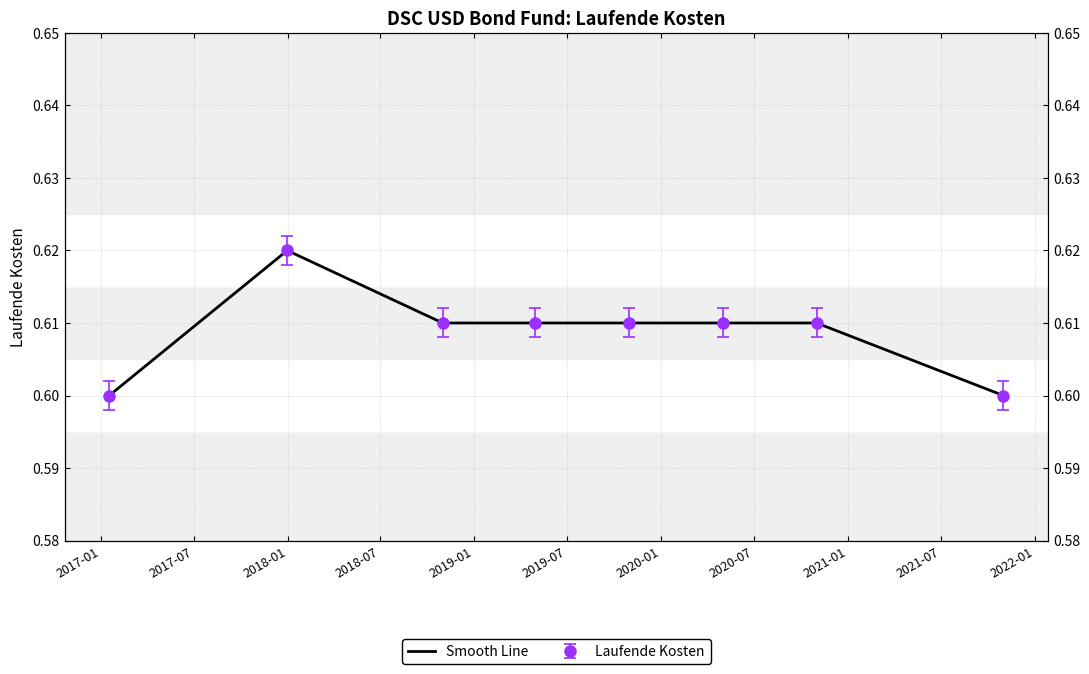

What is the minimum value shown in the chart?

0.6